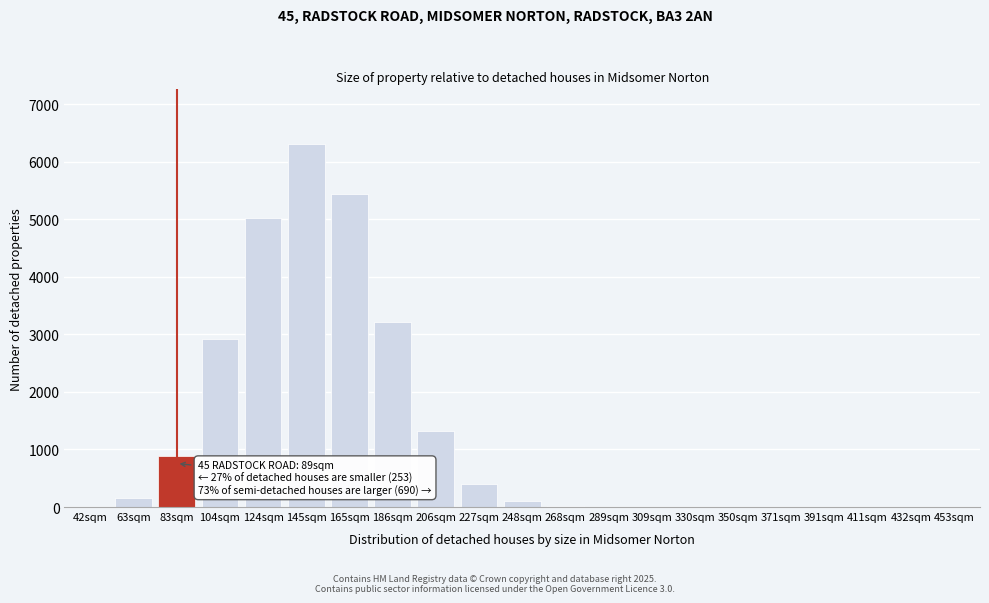

Which category has the highest value across all series?

145sqm